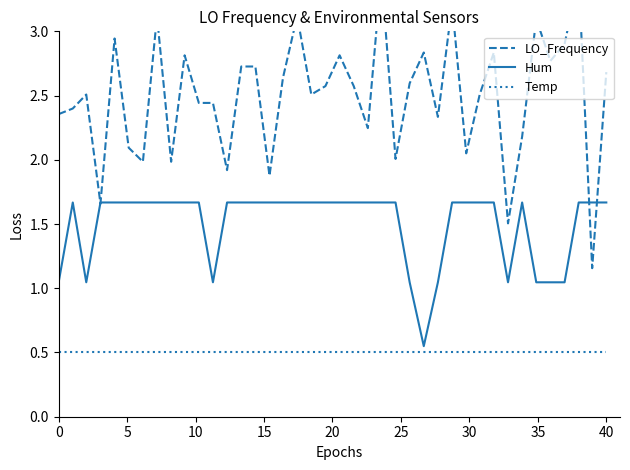

List the series in order of their overall mean, lowest first.

Temp, Hum, LO_Frequency